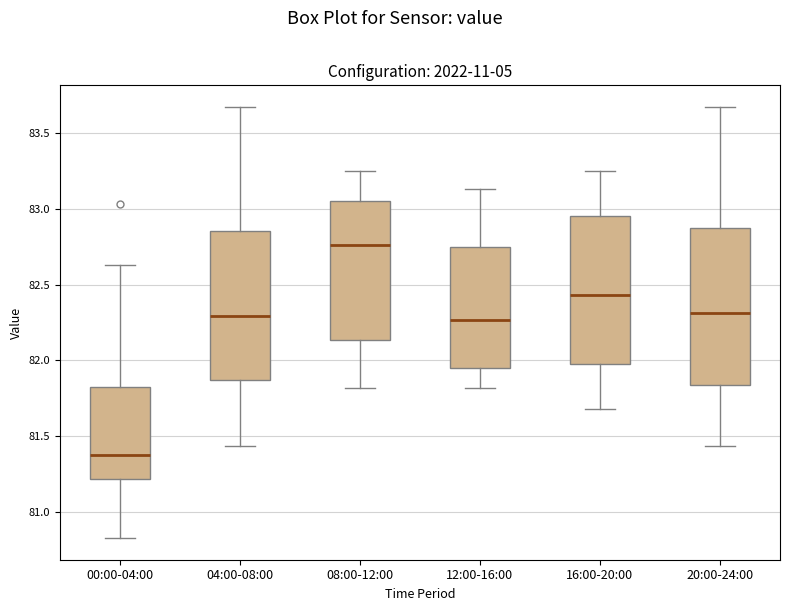

Where does the upper whisker of the box for 12:00-16:00 end on the y-axis? The values are not printed on the chart, so give them approximately, as read against the axis.

83.15